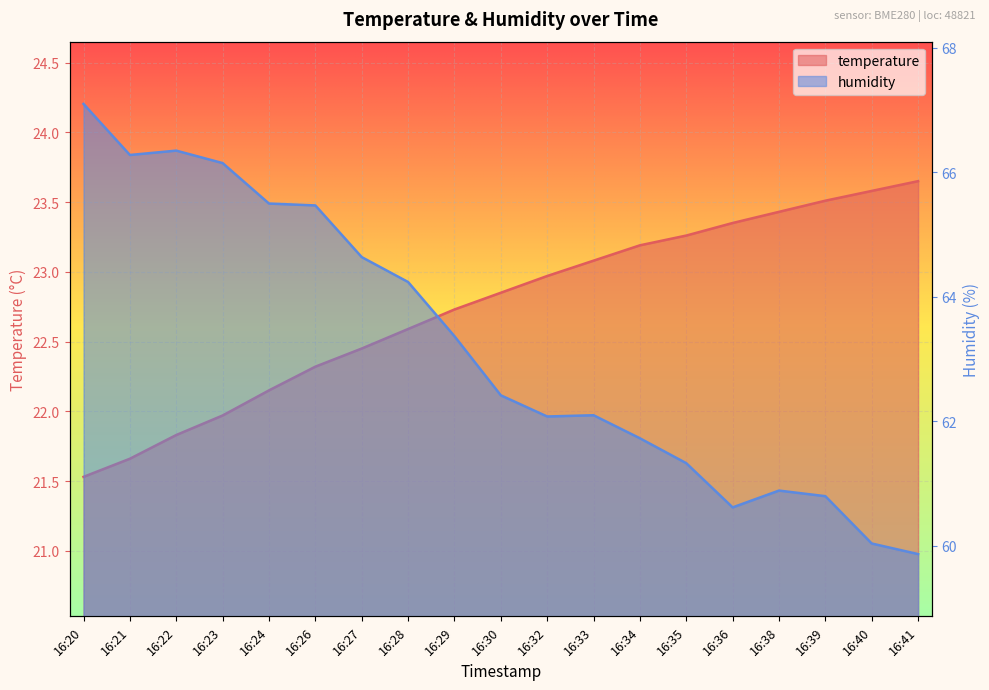

How many data points in humidity are less than 62?

7